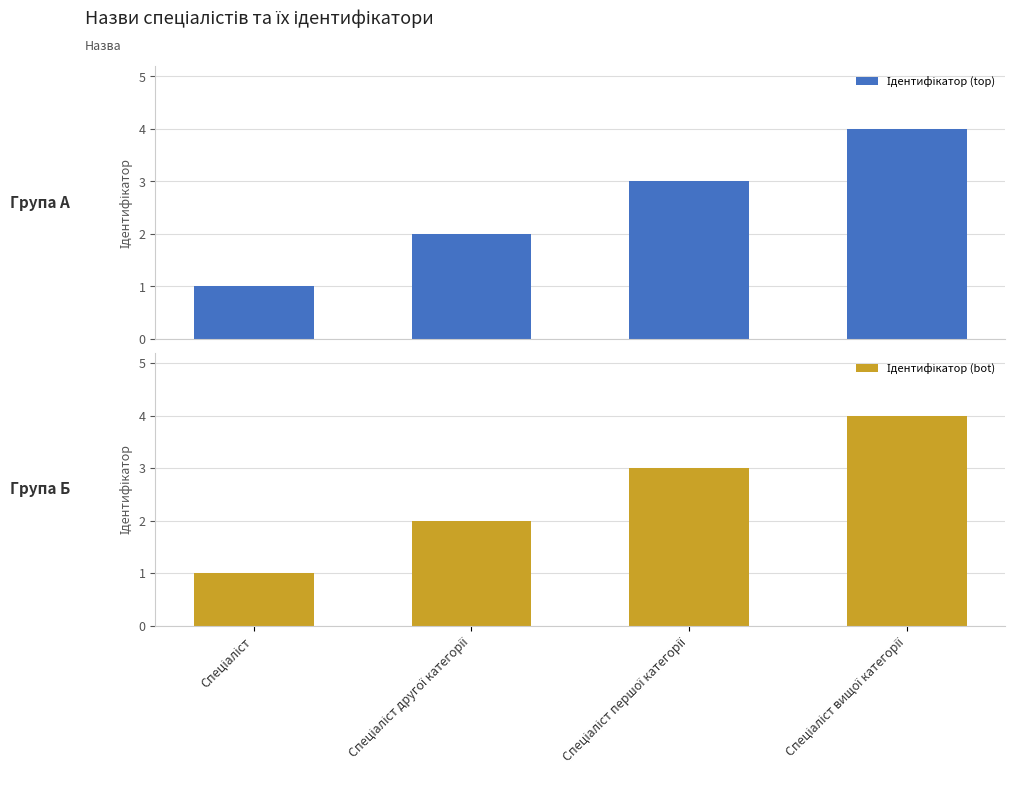

What is the maximum value for Ідентифікатор (top)?

4